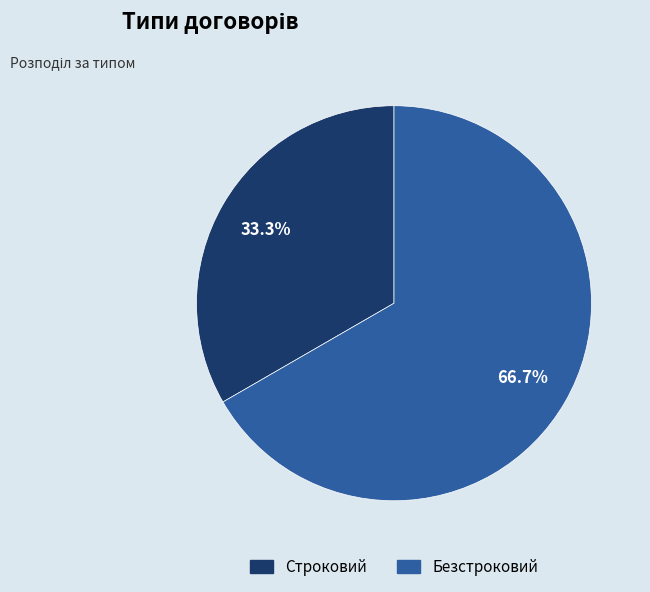

The Безстроковий slice represents 67% of the pie. True or false?

True